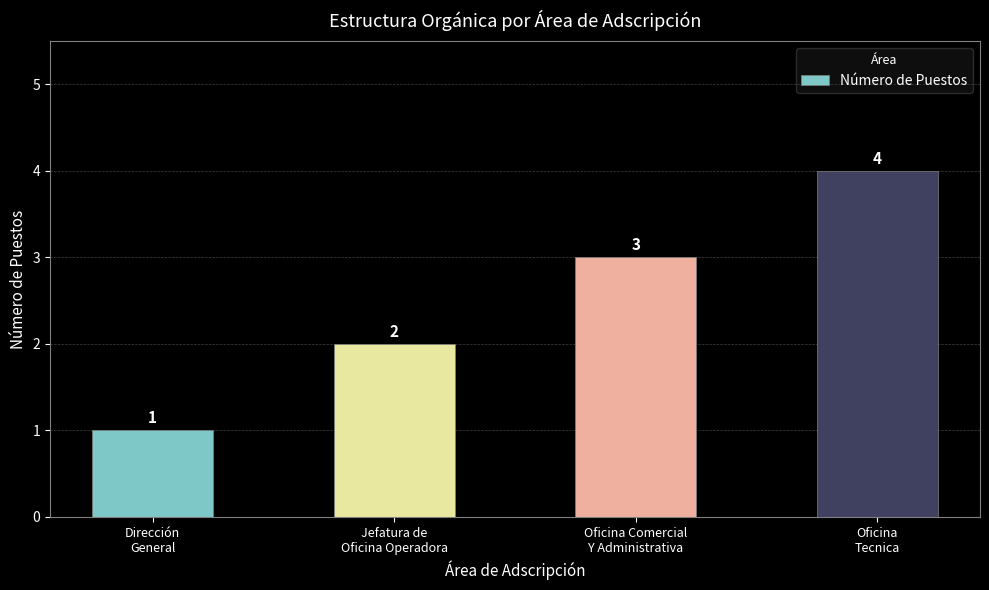

Rank the categories by value from highest to lowest.

Oficina
Tecnica, Oficina Comercial
Y Administrativa, Jefatura de
Oficina Operadora, Dirección
General